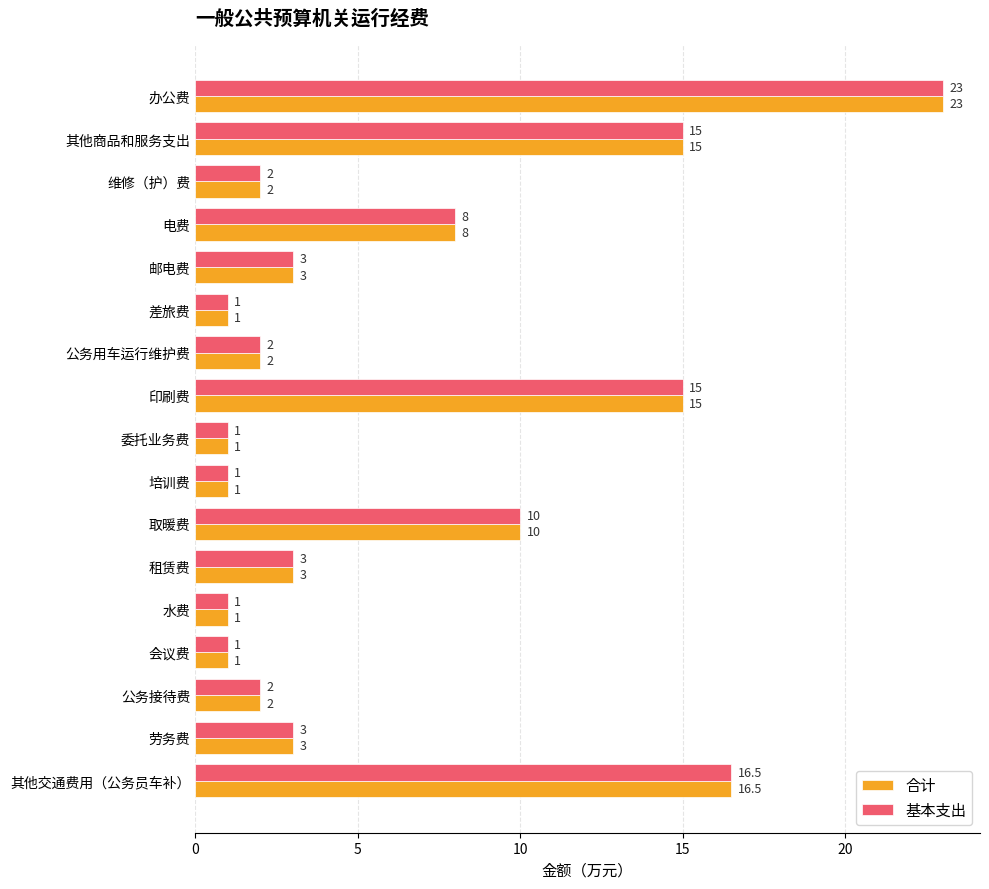

What is the smallest value displayed?

1.0